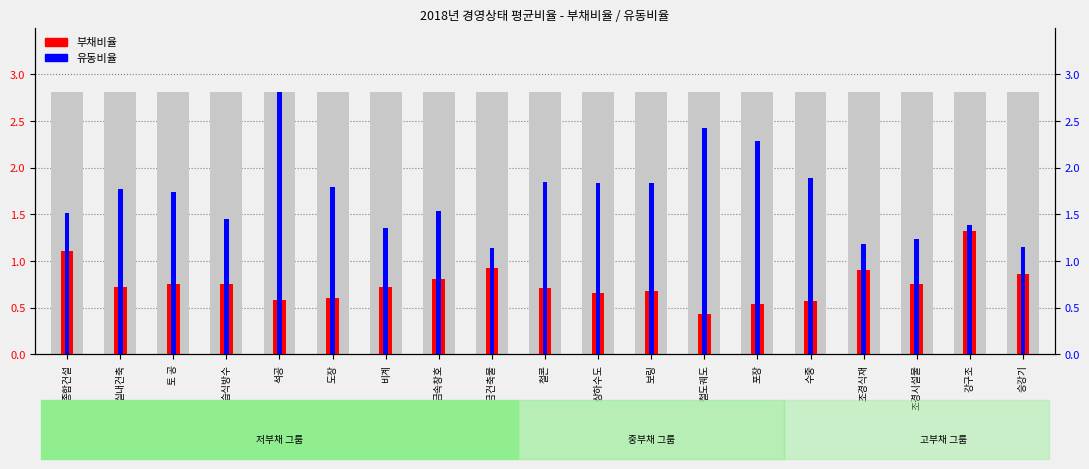

How many distinct data groups are displayed?

2